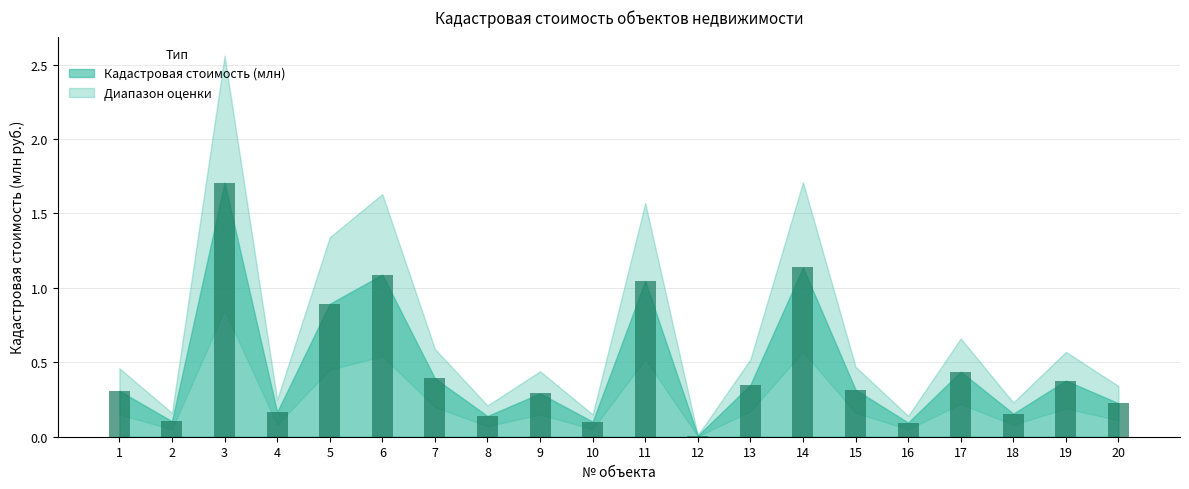

What is the change in value from 8 to 14?

+1.0